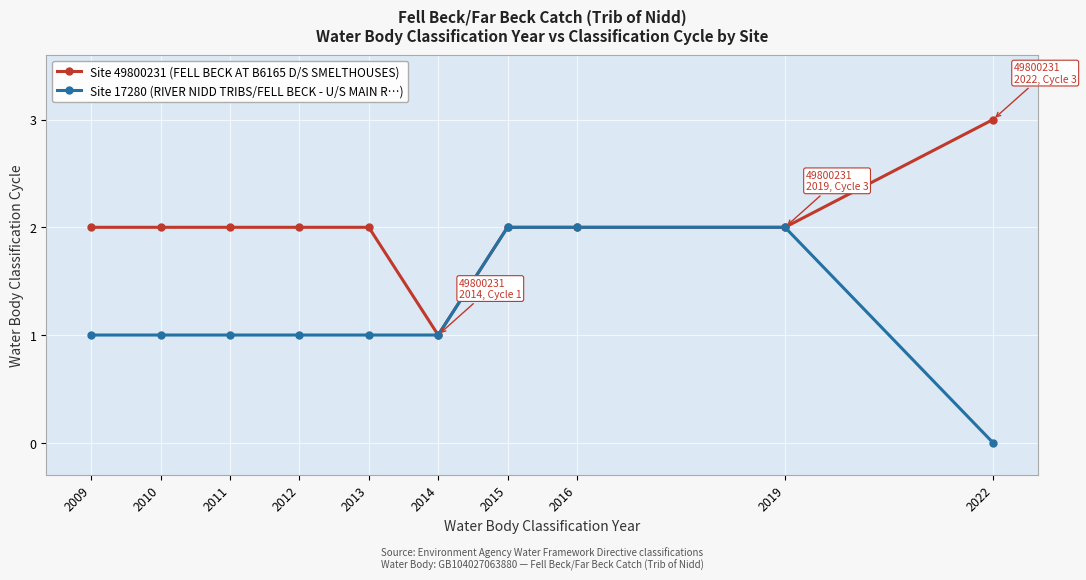

How many lines are shown in the chart?

2